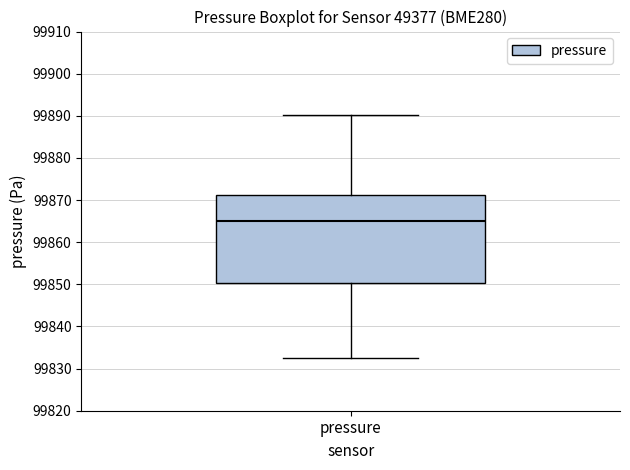

Where does the upper whisker of the box for pressure end on the y-axis? The values are not printed on the chart, so give them approximately, as read against the axis.

99890